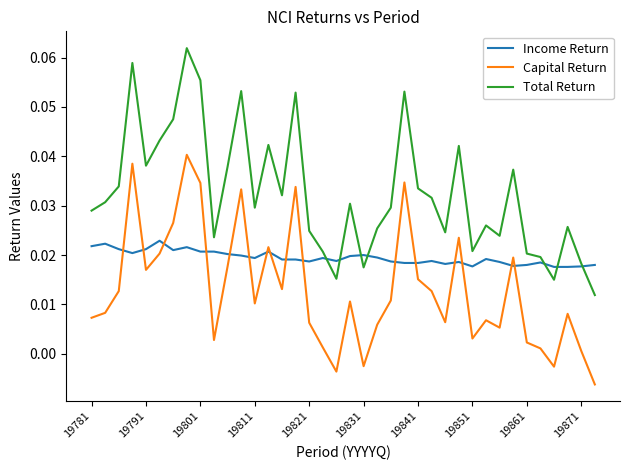

Does the chart display data point markers on the line(s)?

No